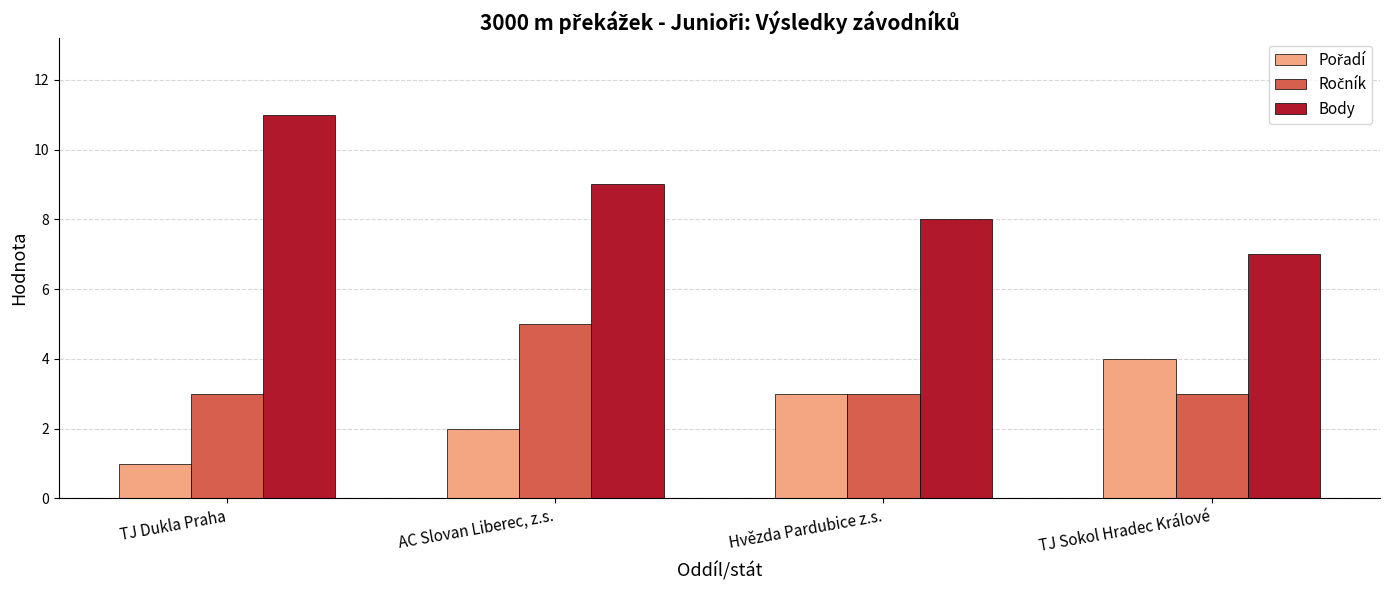

What is the difference between the highest and lowest values at TJ Sokol Hradec Králové?

4